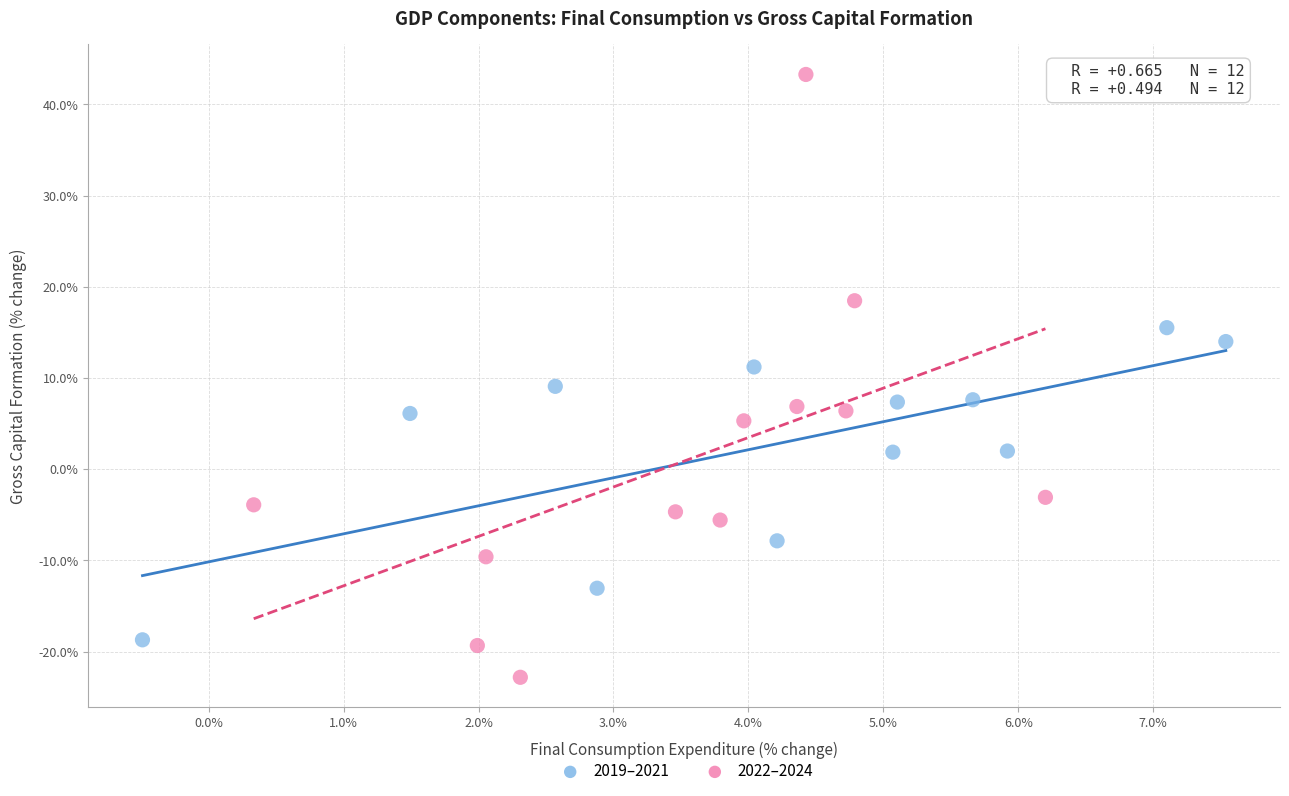

Which series has the largest Y range (max minus min)?

2022–2024